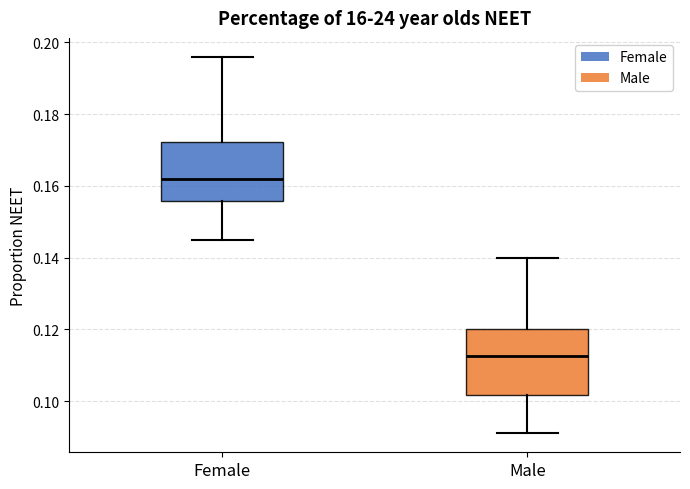

Reading left to right, transcribe this box plot: for each box, give where its median line is, the range the box spans, and where its two whiskers end, as read against the y-axis. The values are not printed on the chart, so give them approximately, as read against the axis.

Female: median 0.162, box 0.156 to 0.172, whiskers 0.146 to 0.196
Male: median 0.112, box 0.102 to 0.120, whiskers 0.092 to 0.140